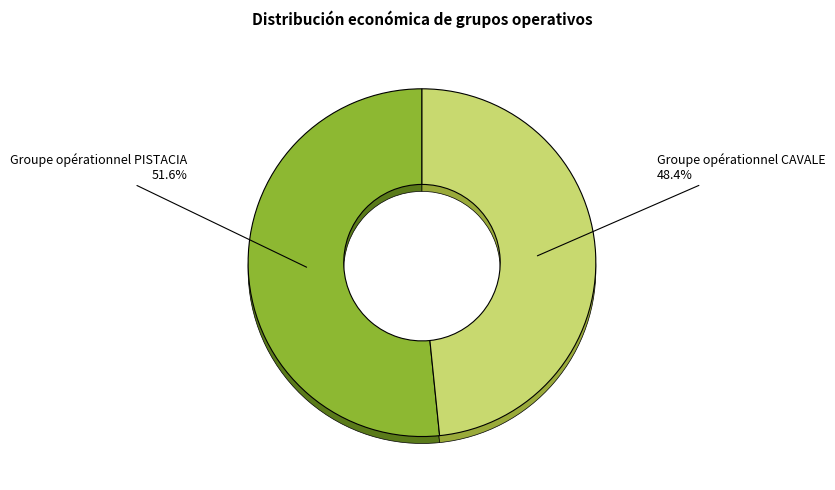

True or false: Groupe opérationnel PISTACIA accounts for 52% of the total.

True